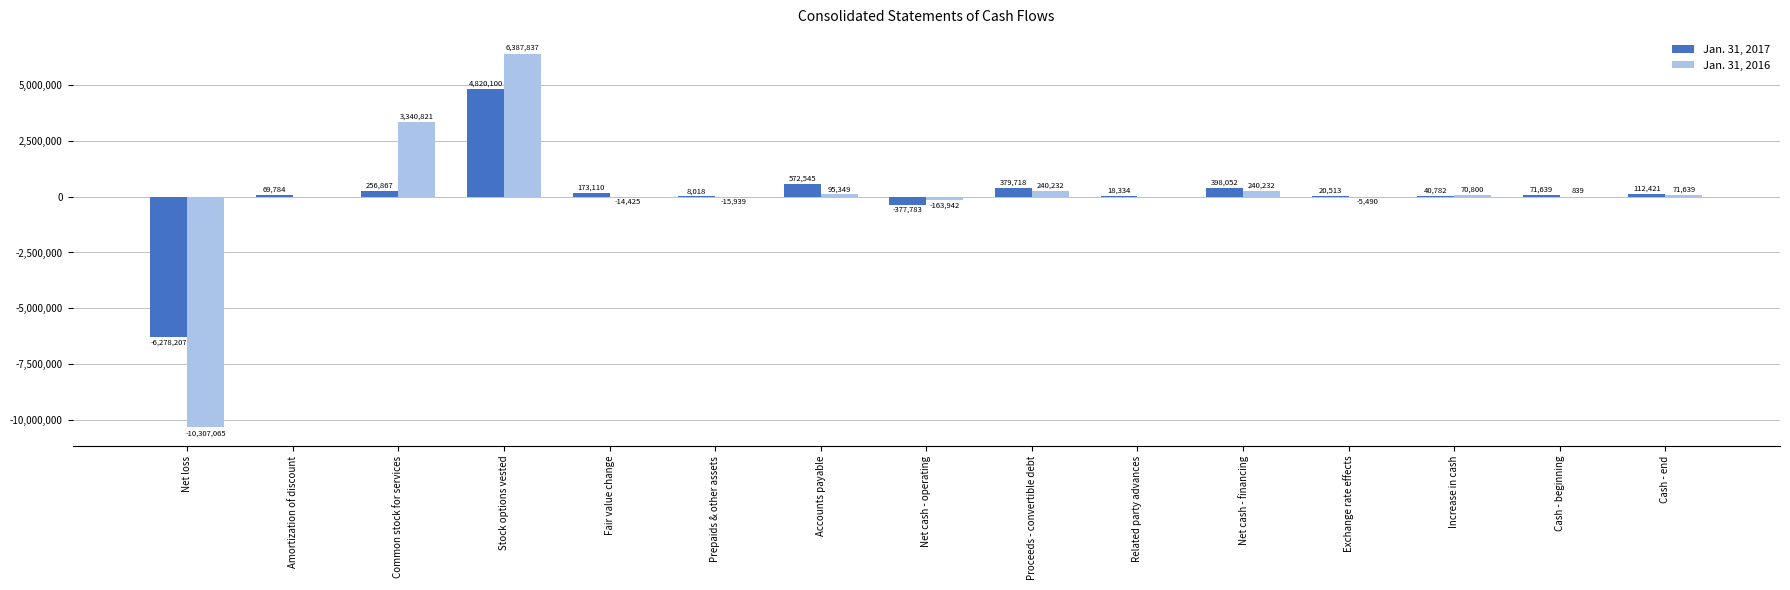

Where does the Jan. 31, 2017 series first go above 71639?

Common stock for services